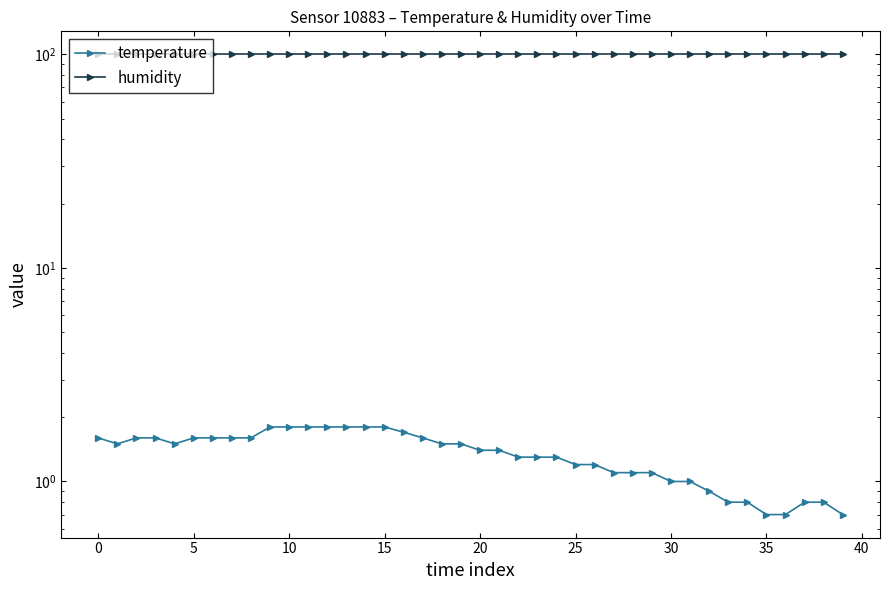

What is the value of the temperature point at the 19th from the left?

1.5